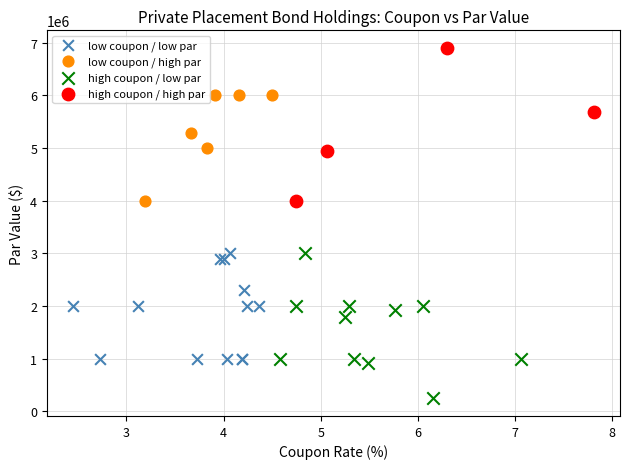

Which series contains the highest Y value?

high coupon / high par